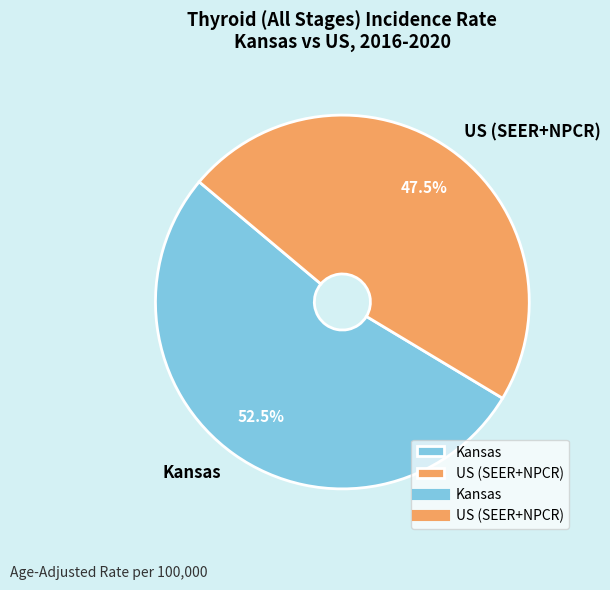

Is there a majority slice in this chart?

Yes